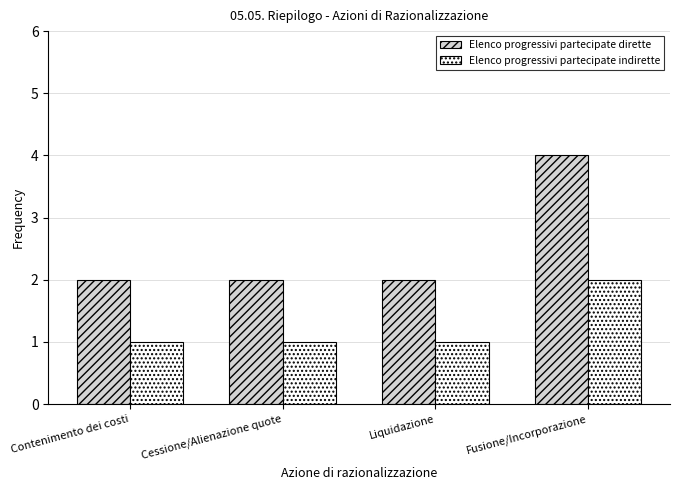

Reading left to right, transcribe all the data shown in this chart.

Elenco progressivi partecipate dirette: 2	2	2	4
Elenco progressivi partecipate indirette: 1	1	1	2